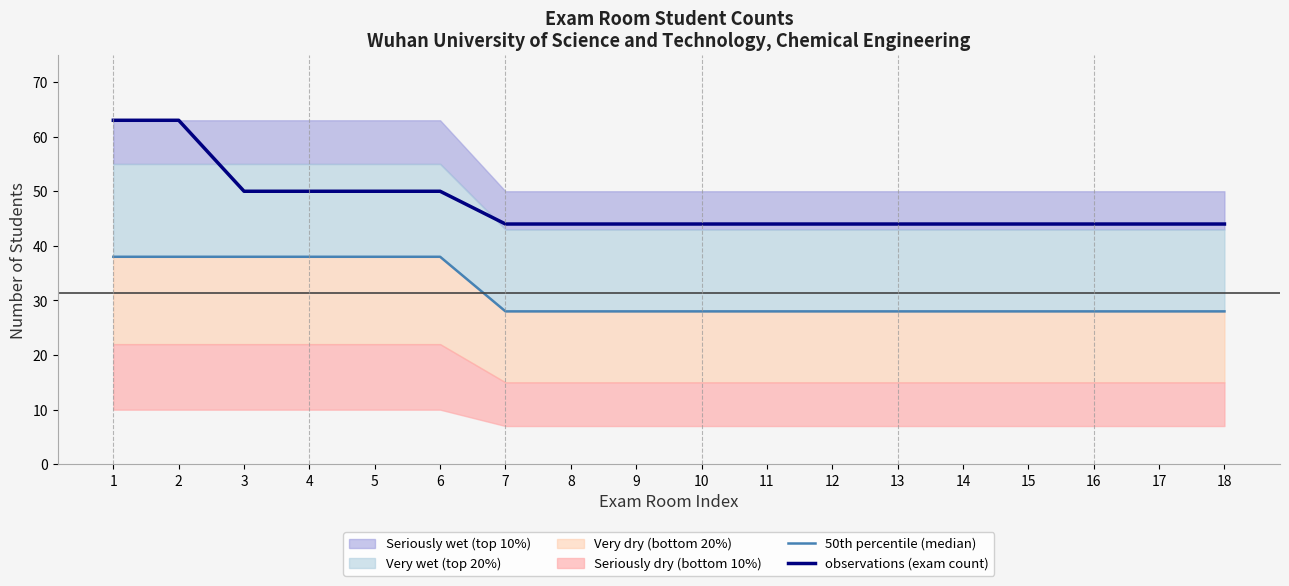

True or false: 50th percentile (median) and observations (exam count) cross at least once.

False